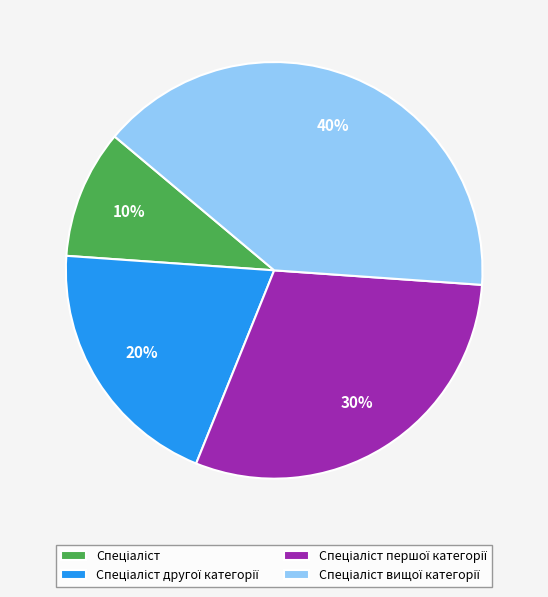

How many slices are in this pie chart?

4